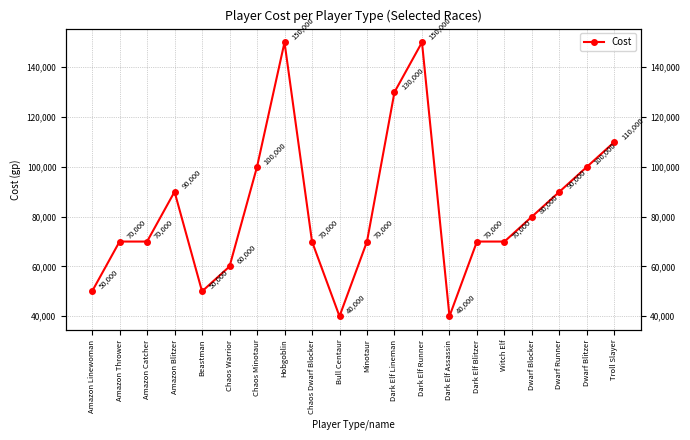

What is the greatest value displayed?

150000